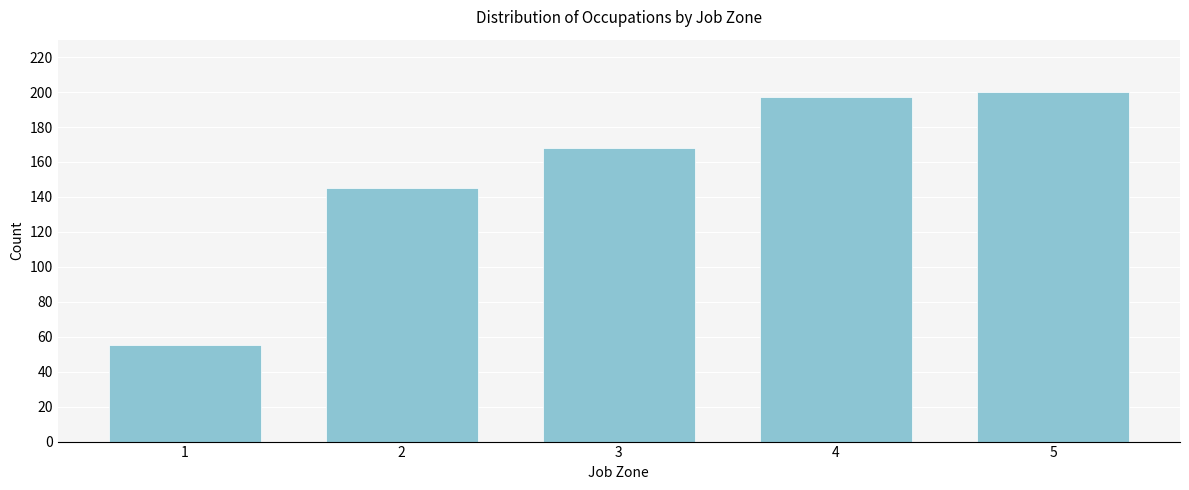

Reading left to right, transcribe all the data shown in this chart.

55	145	168	197	200